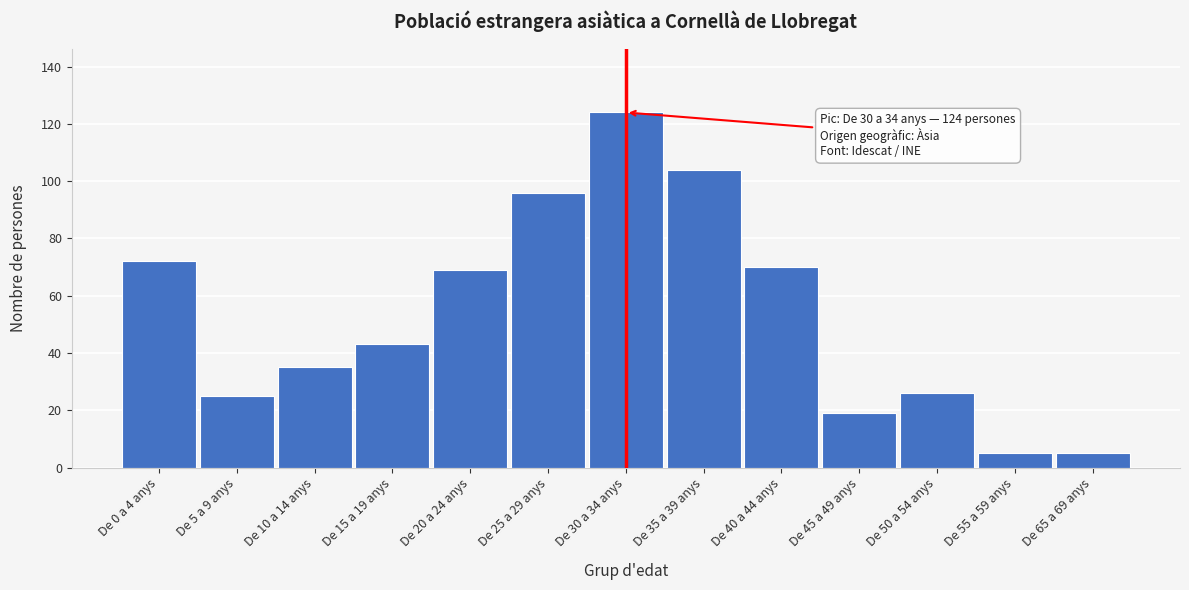

Reading left to right, what are all the values shown in this chart?

72	25	35	43	69	96	124	104	70	19	26	5	5